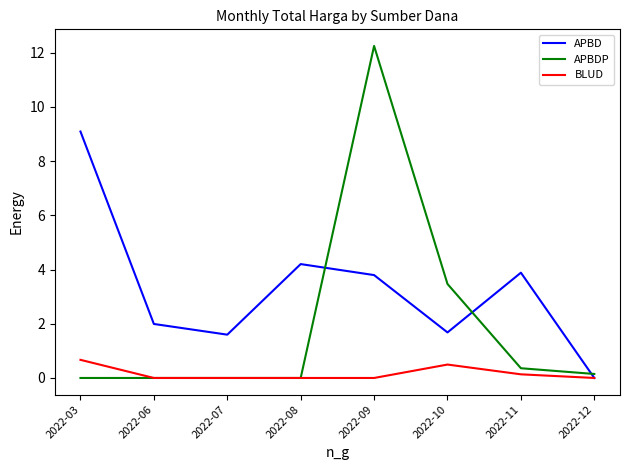

At how many categories does at least one series exceed 11?

1